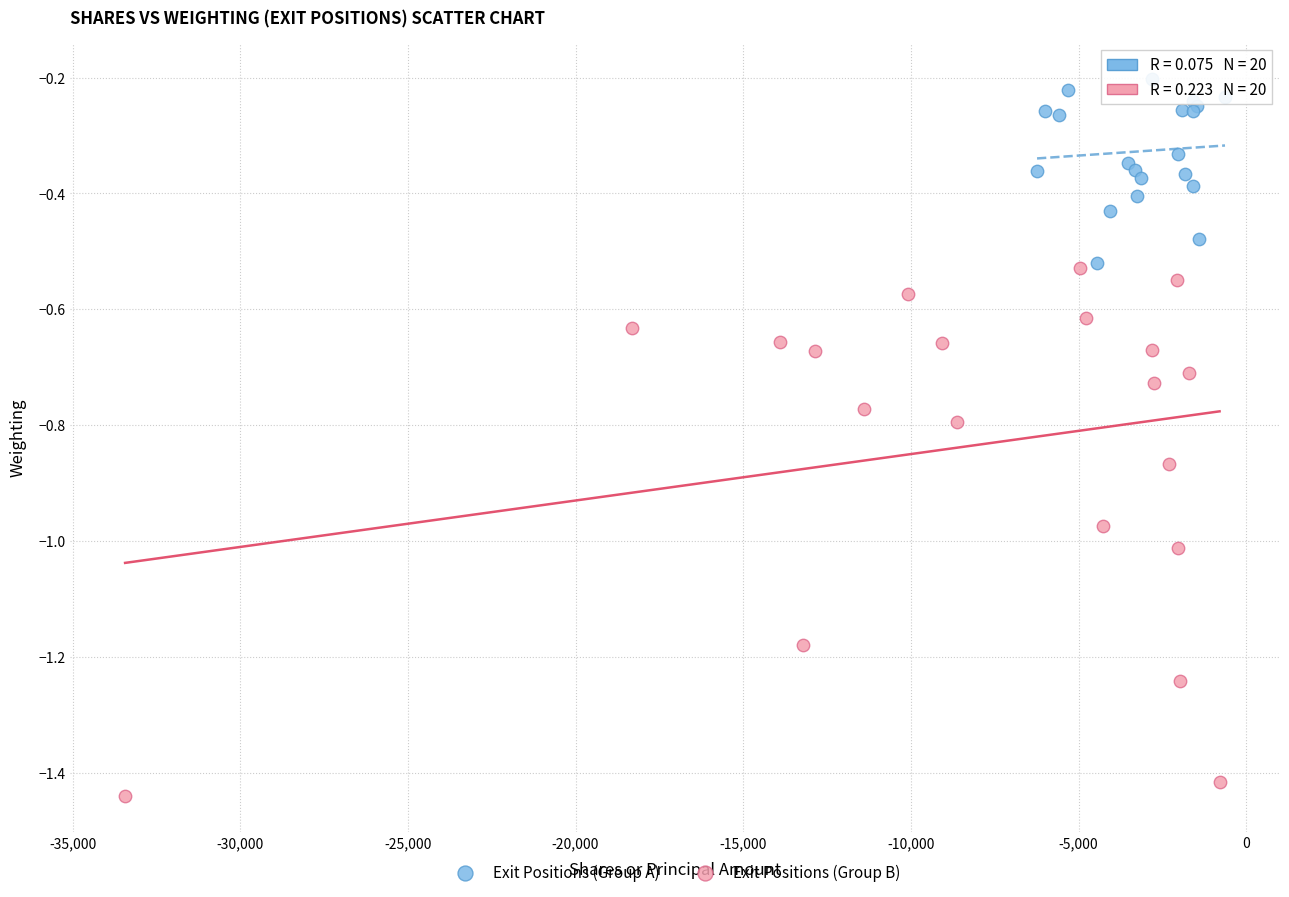

Which series contains the lowest Y value?

Exit Positions (Group B)